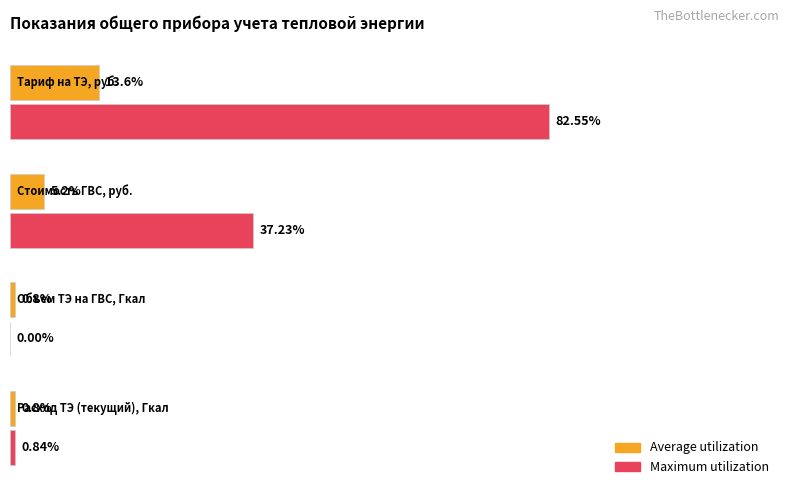

What are all the series names shown in the legend?

Average utilization, Maximum utilization